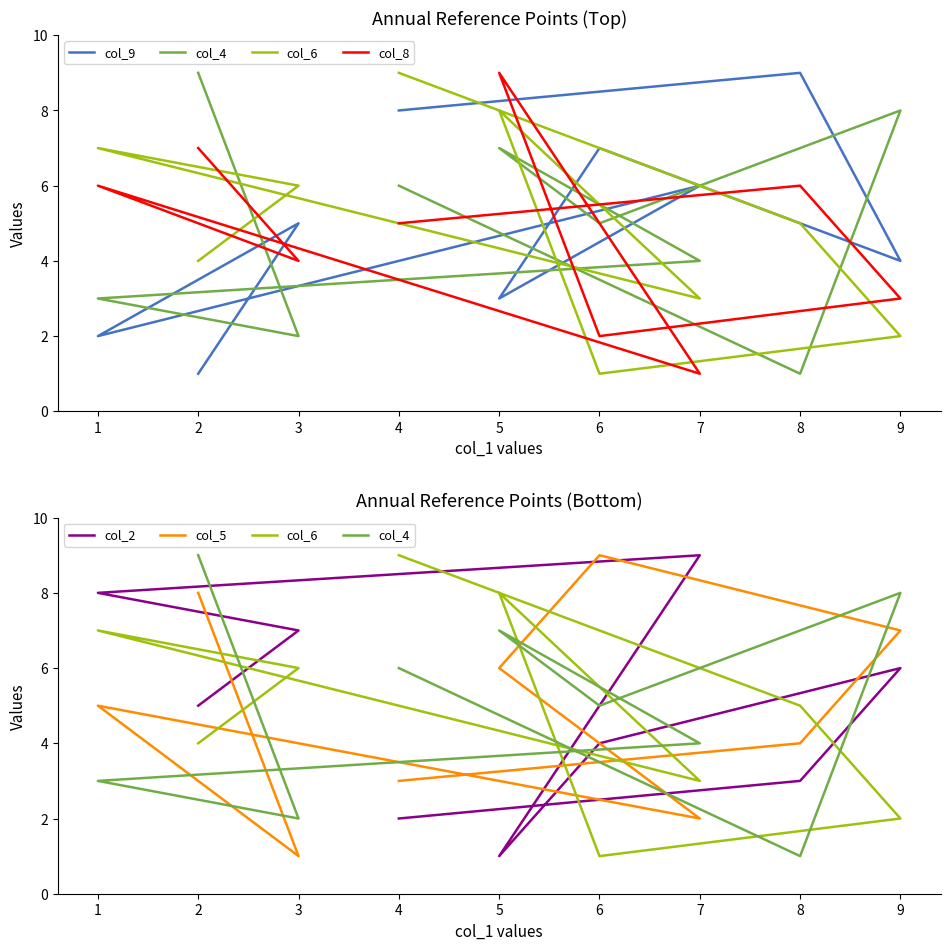

True or false: col_8 and col_6 cross at least once.

True